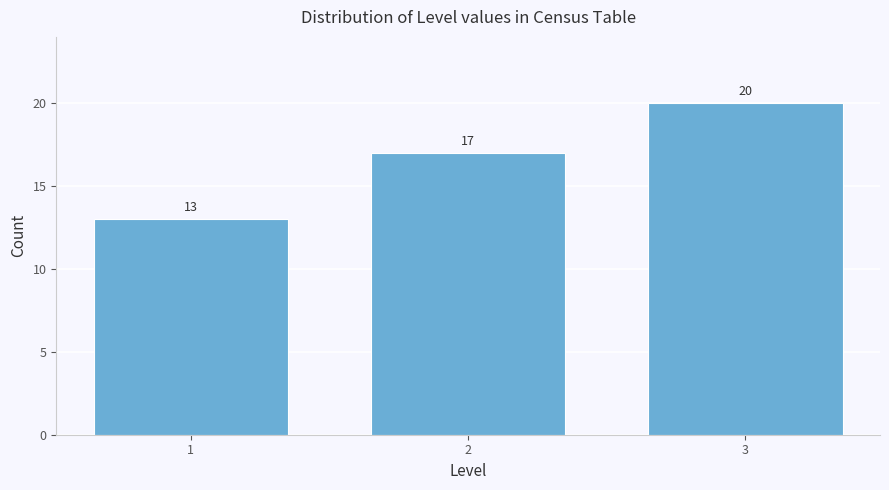

Reading left to right, what are all the values shown in this chart?

1=13	2=17	3=20